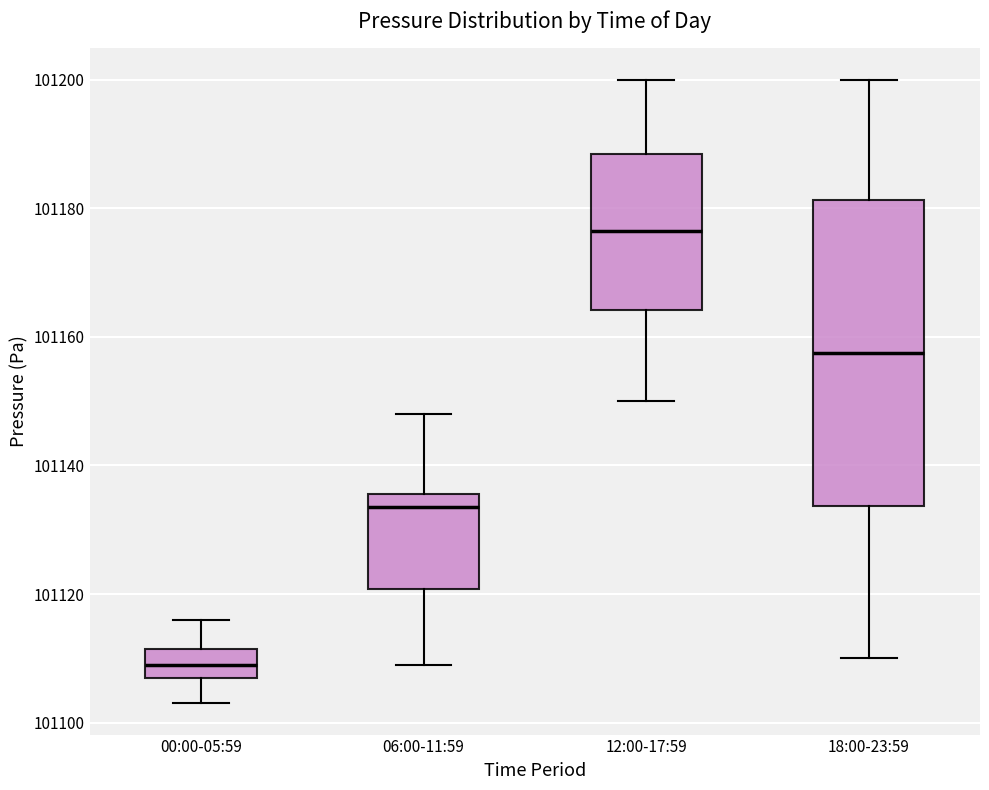

Which box has the highest median line?

12:00-17:59